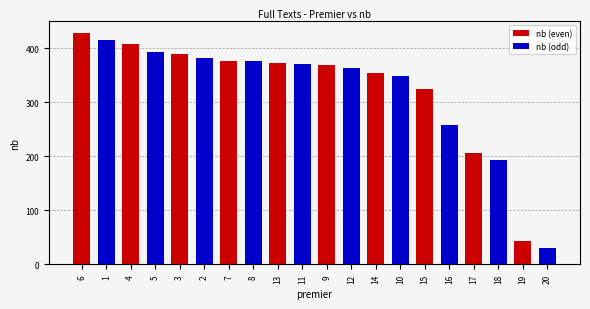

What is the difference between the maximum and minimum values?

398